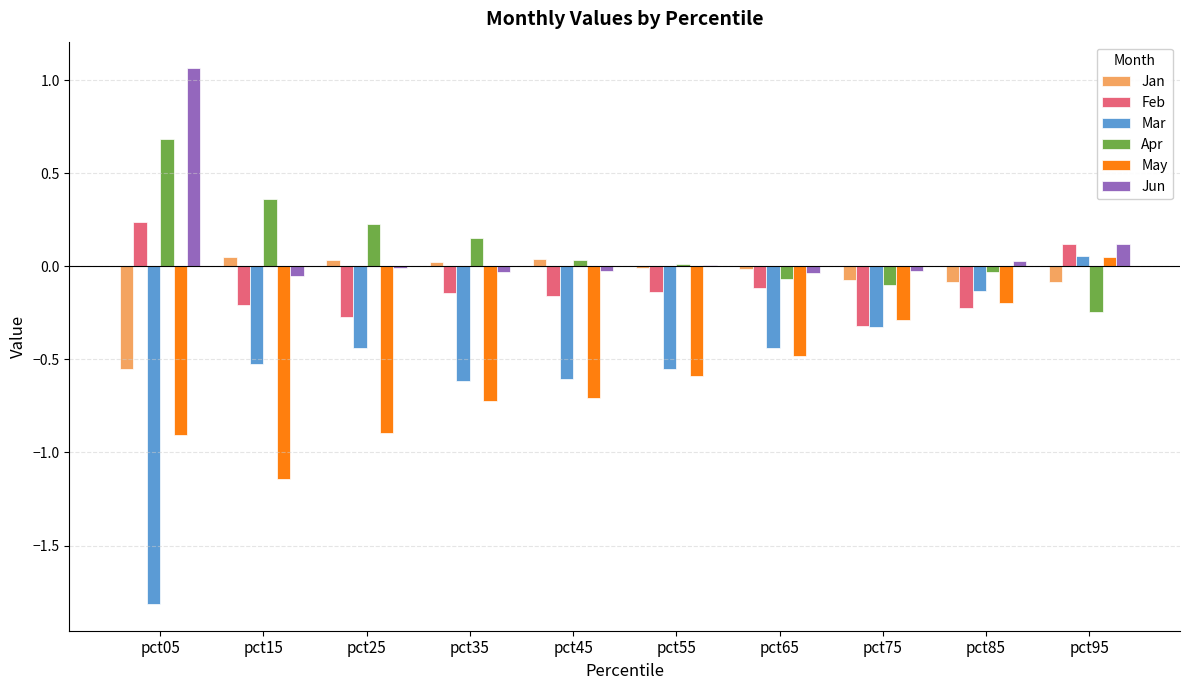

Is it true that Jun equals 0.0 at pct55?

True